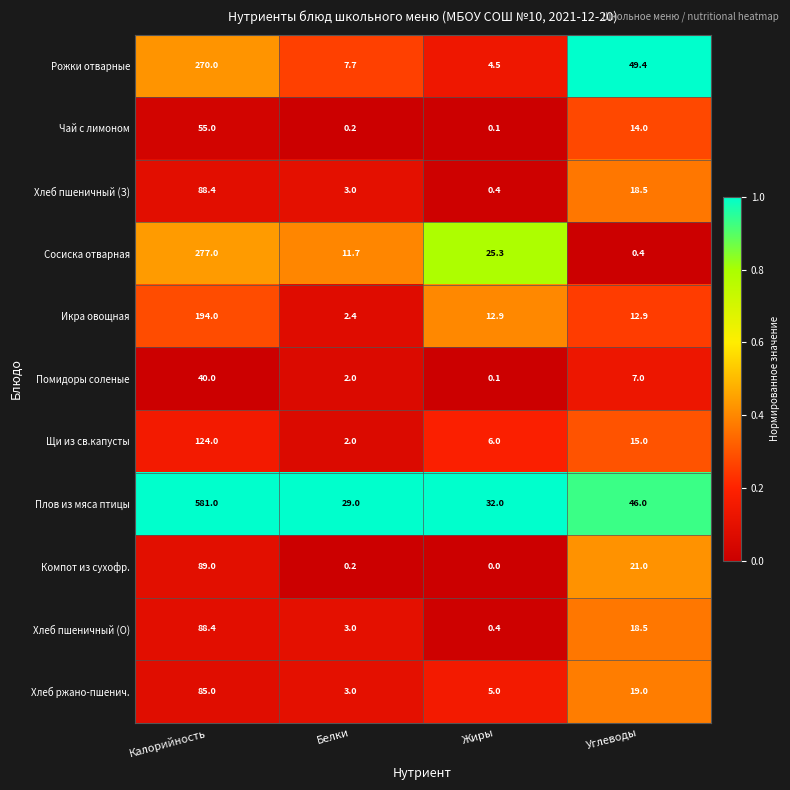

What is the difference between the maximum and minimum values in the Хлеб пшеничный (О) series?

88.0